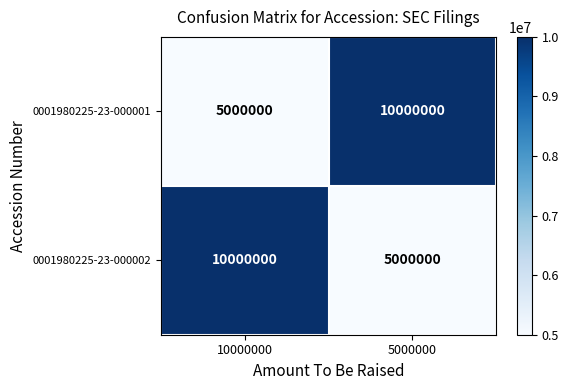

How many distinct data groups are displayed?

2